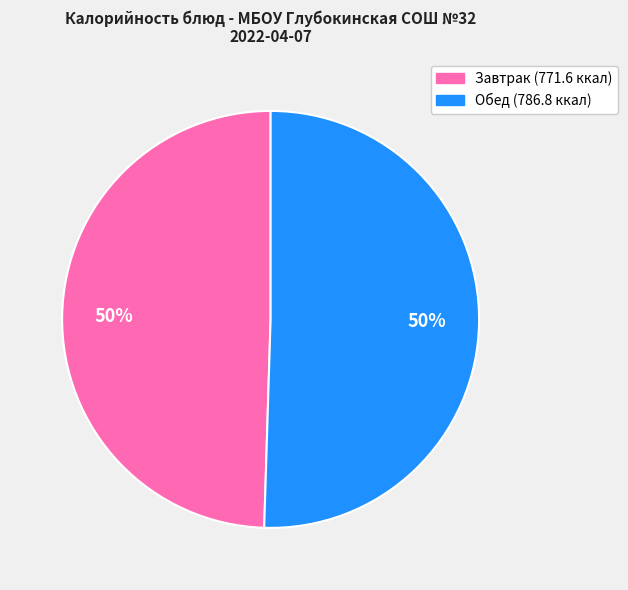

To the nearest percent, what is the average slice percentage?

50%